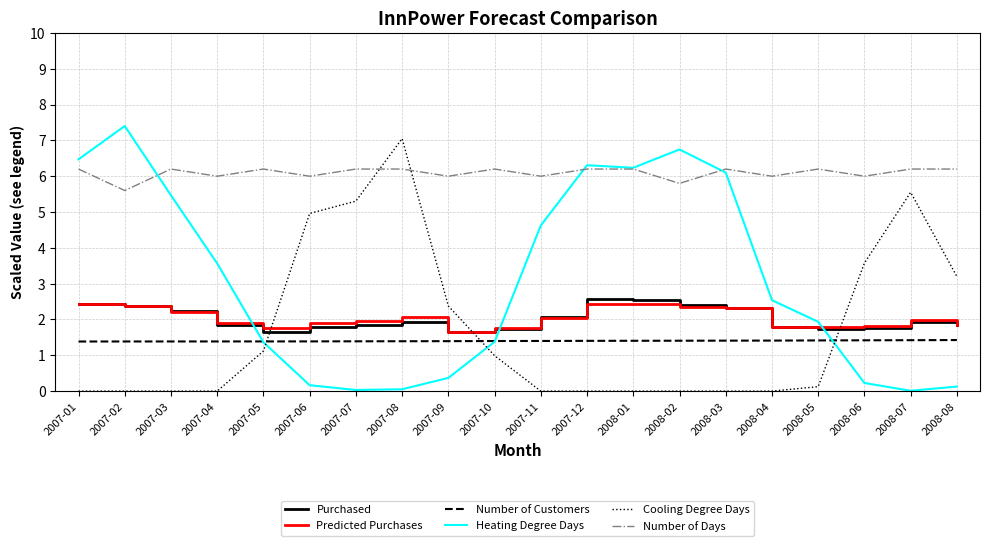

What is the greatest value displayed?

7.4